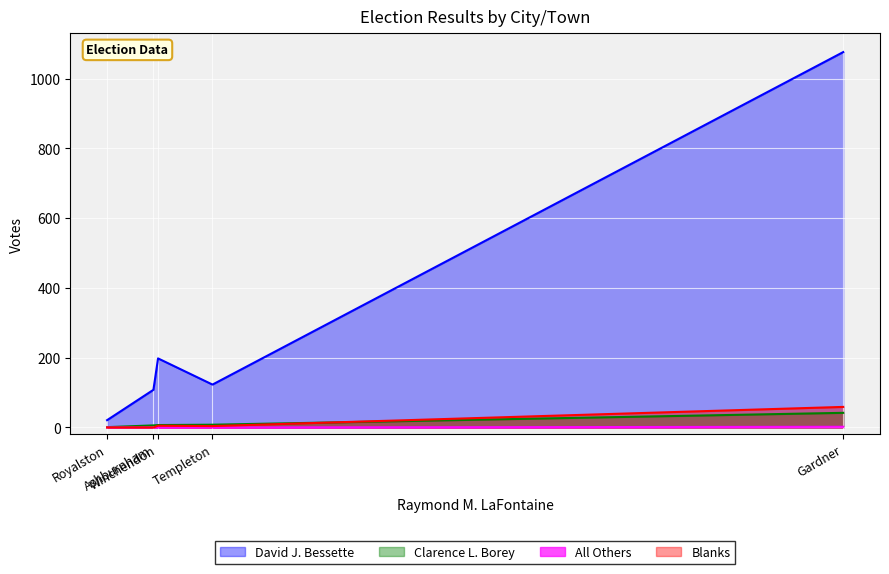

At how many categories does at least one series exceed 205?

1